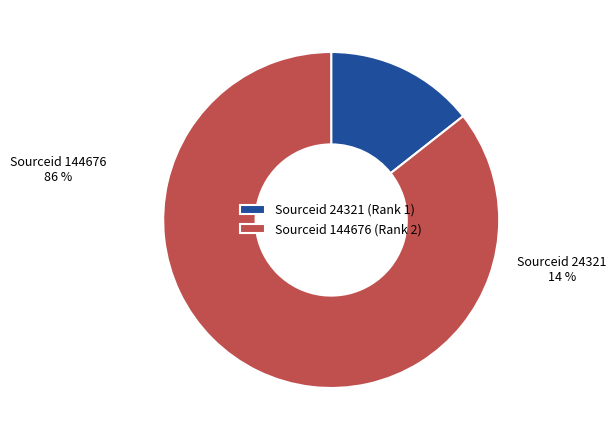

Which has a higher value, Sourceid 24321 (Rank 1) or Sourceid 144676 (Rank 2)?

Sourceid 144676 (Rank 2)